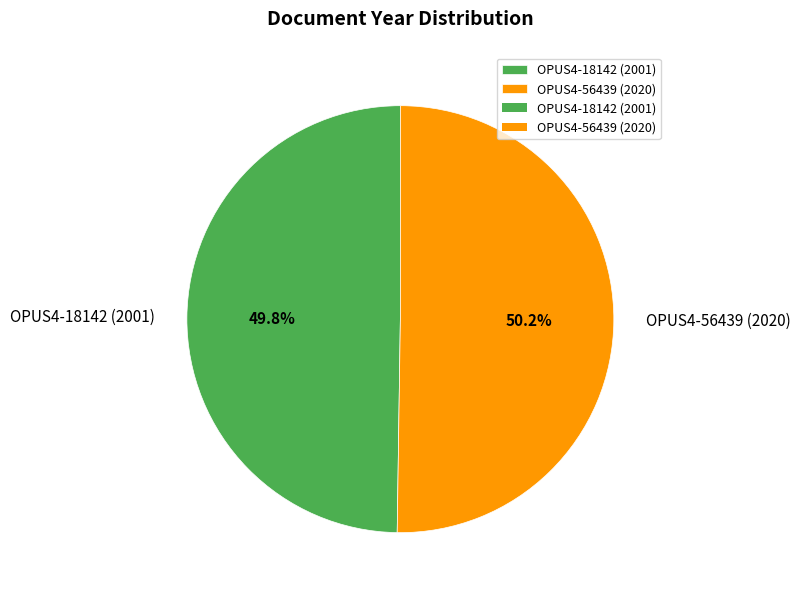

To the nearest percent, what percentage of the pie is OPUS4-18142 (2001)?

50%